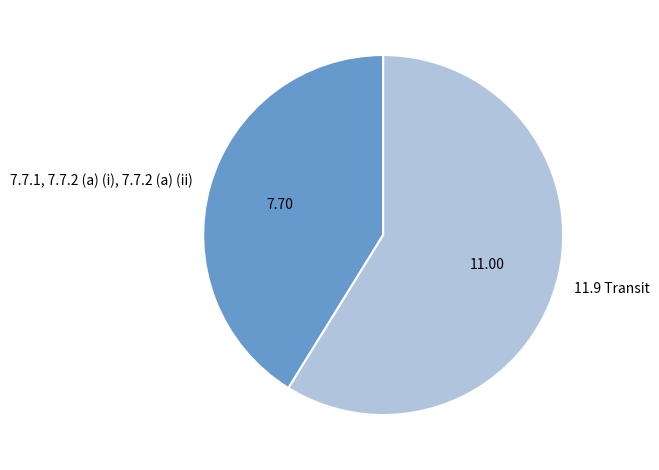

Which category accounts for the majority?

11.9 Transit